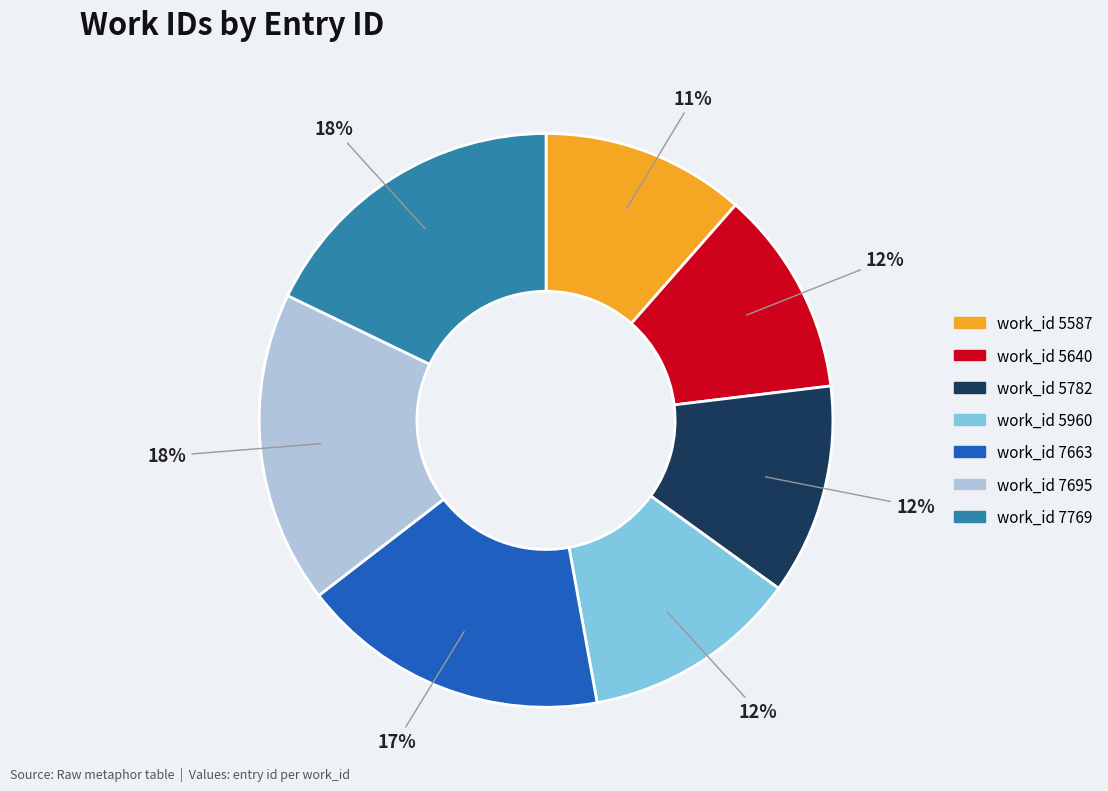

Count the number of slices in the pie.

7